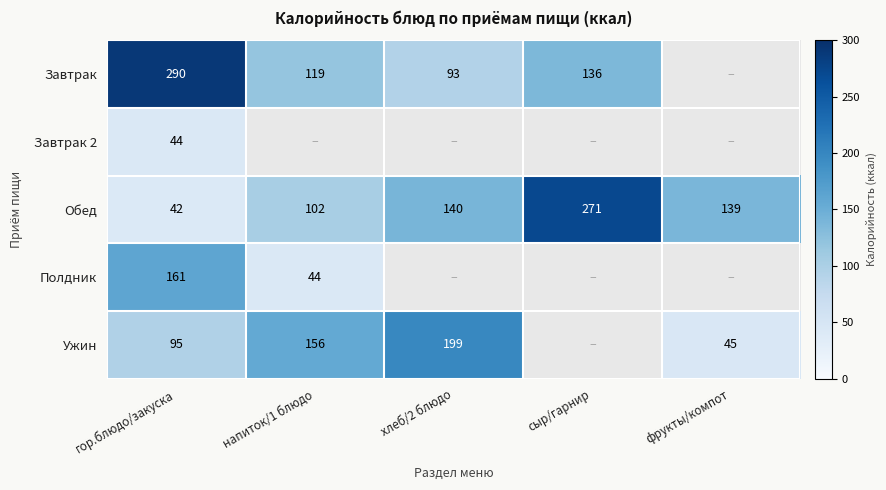

Between напиток/1 блюдо and сыр/гарнир, which is larger?

сыр/гарнир